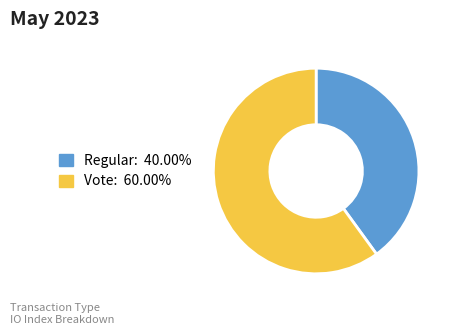

Count the number of slices in the pie.

2